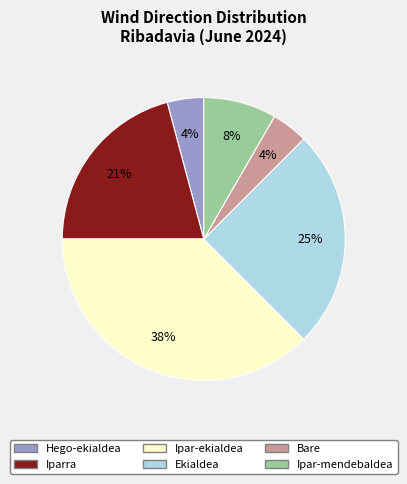

To the nearest percent, what is the average slice percentage?

17%